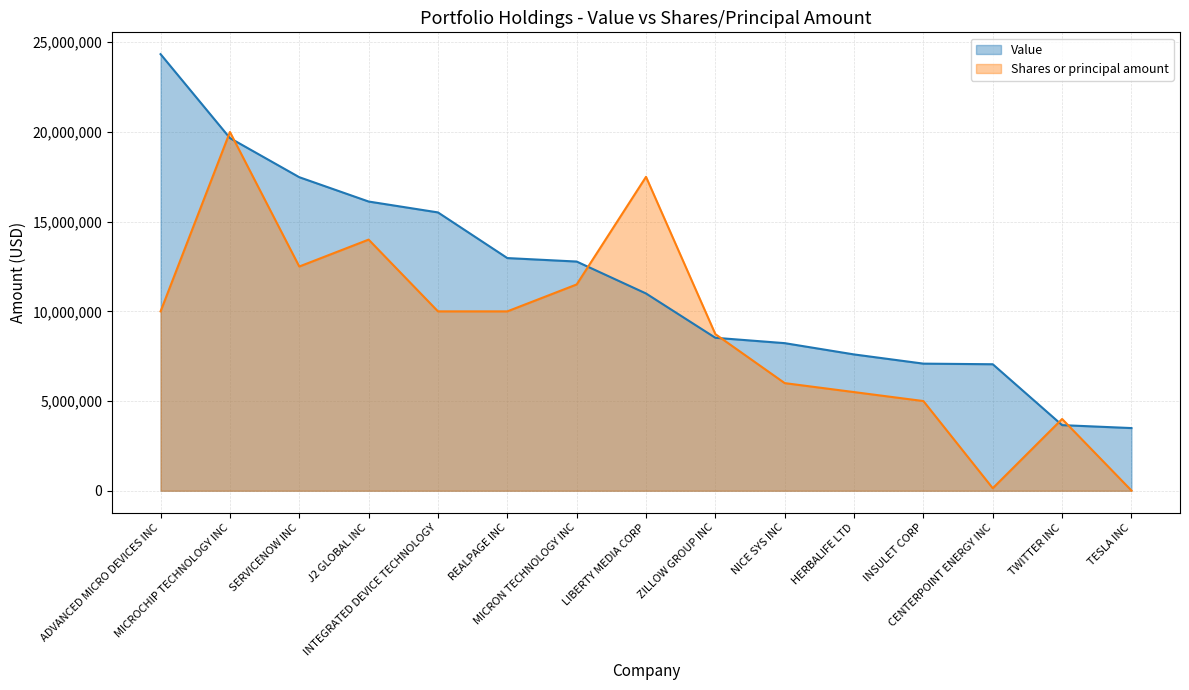

What is the label of the 14th point from the right?

MICROCHIP TECHNOLOGY INC